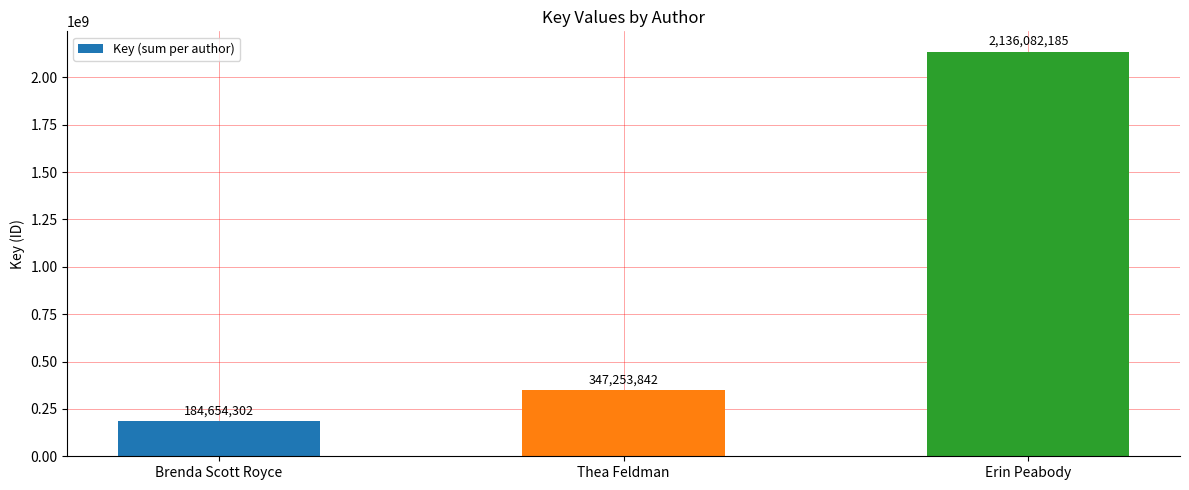

Does the chart contain any negative values?

No